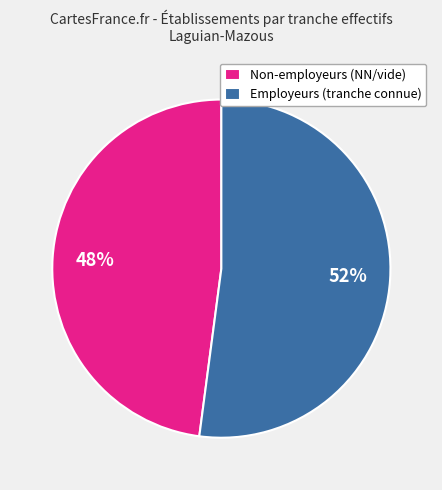

Is it true that Non-employeurs (NN/vide) is 55% of the pie?

False